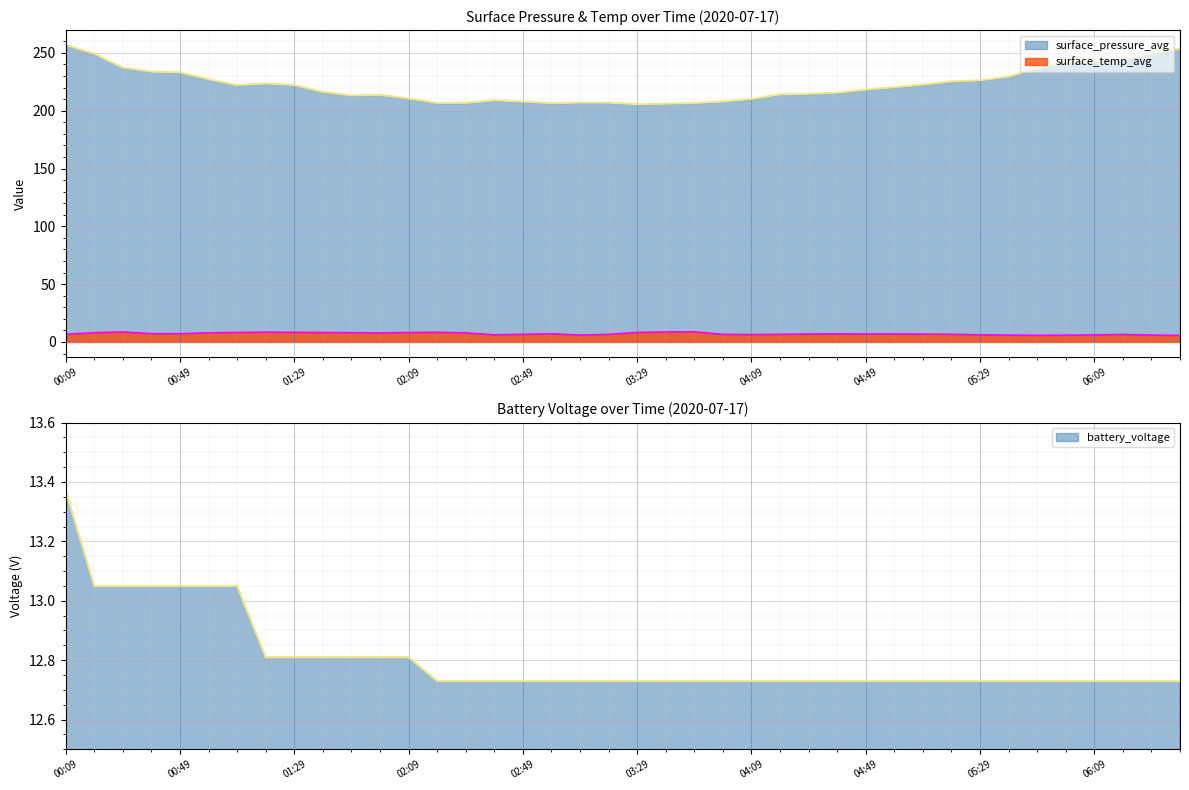

Which category has the highest value in the surface_temp_avg series?

03:49